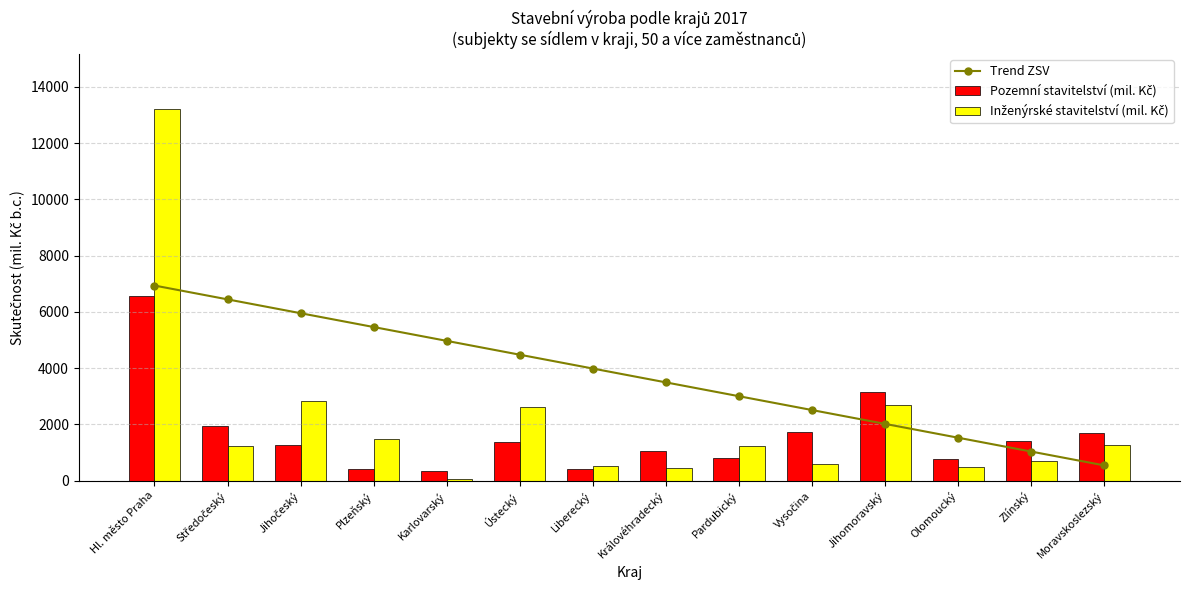

What is the approximate value of Inženýrské stavitelství (mil. Kč) at Vysočina?

596.0